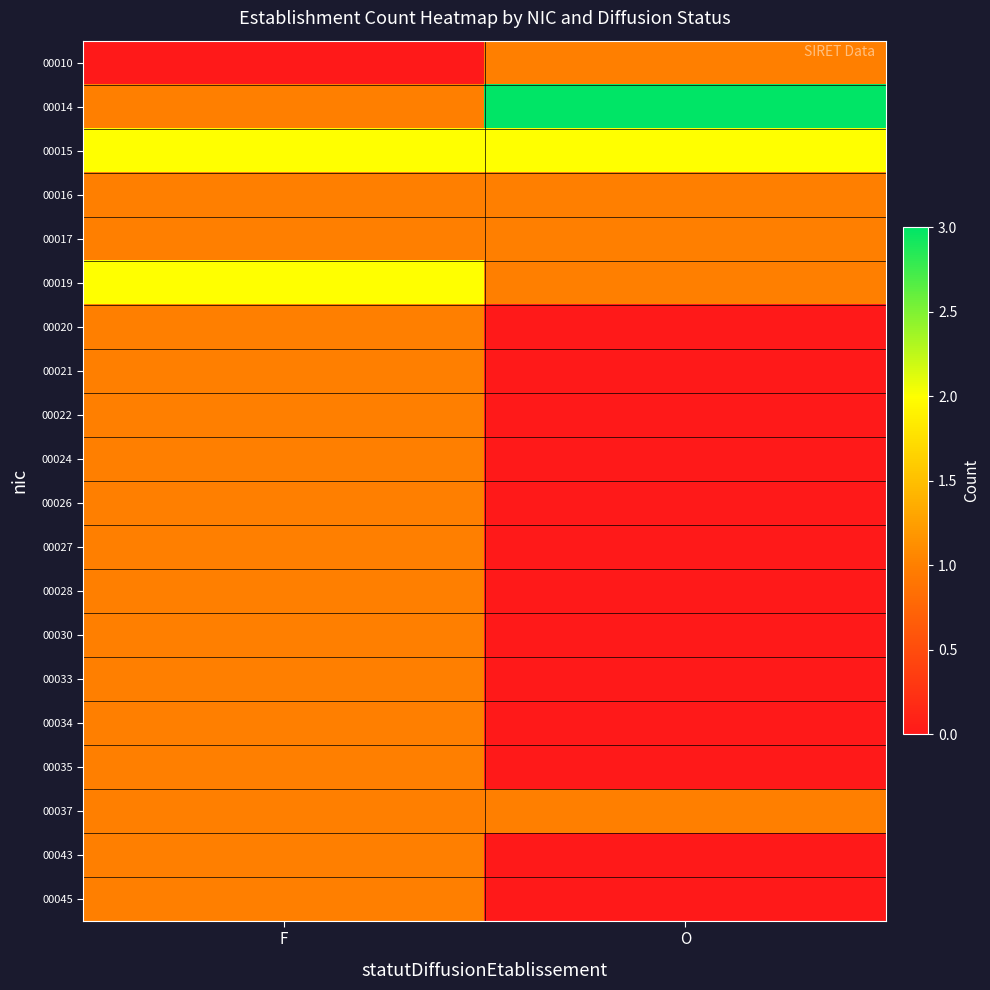

What is the spread (max minus min) of values at F?

2